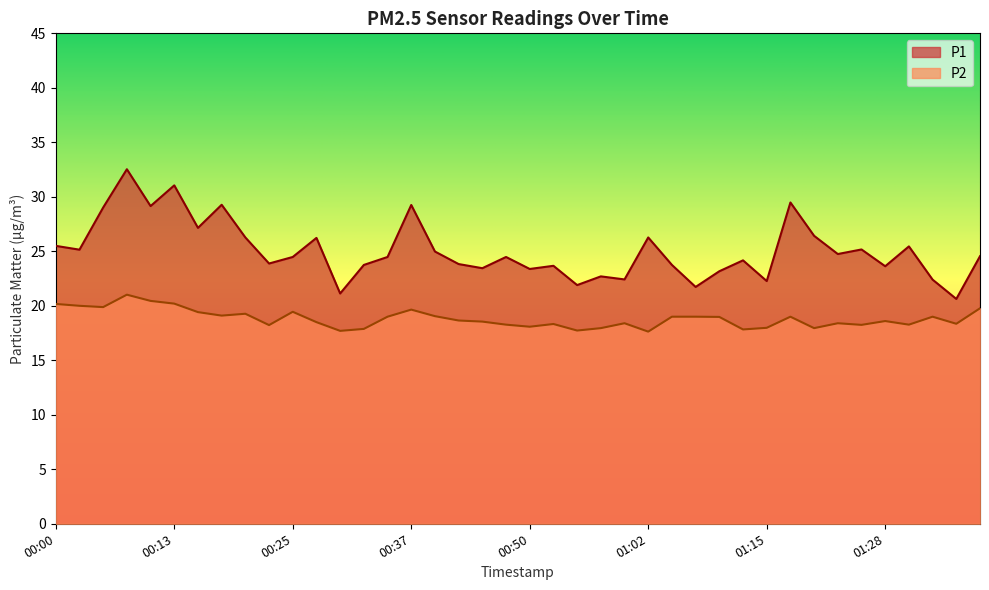

What is the difference between the second highest and minimum values in the P2 series?

2.8